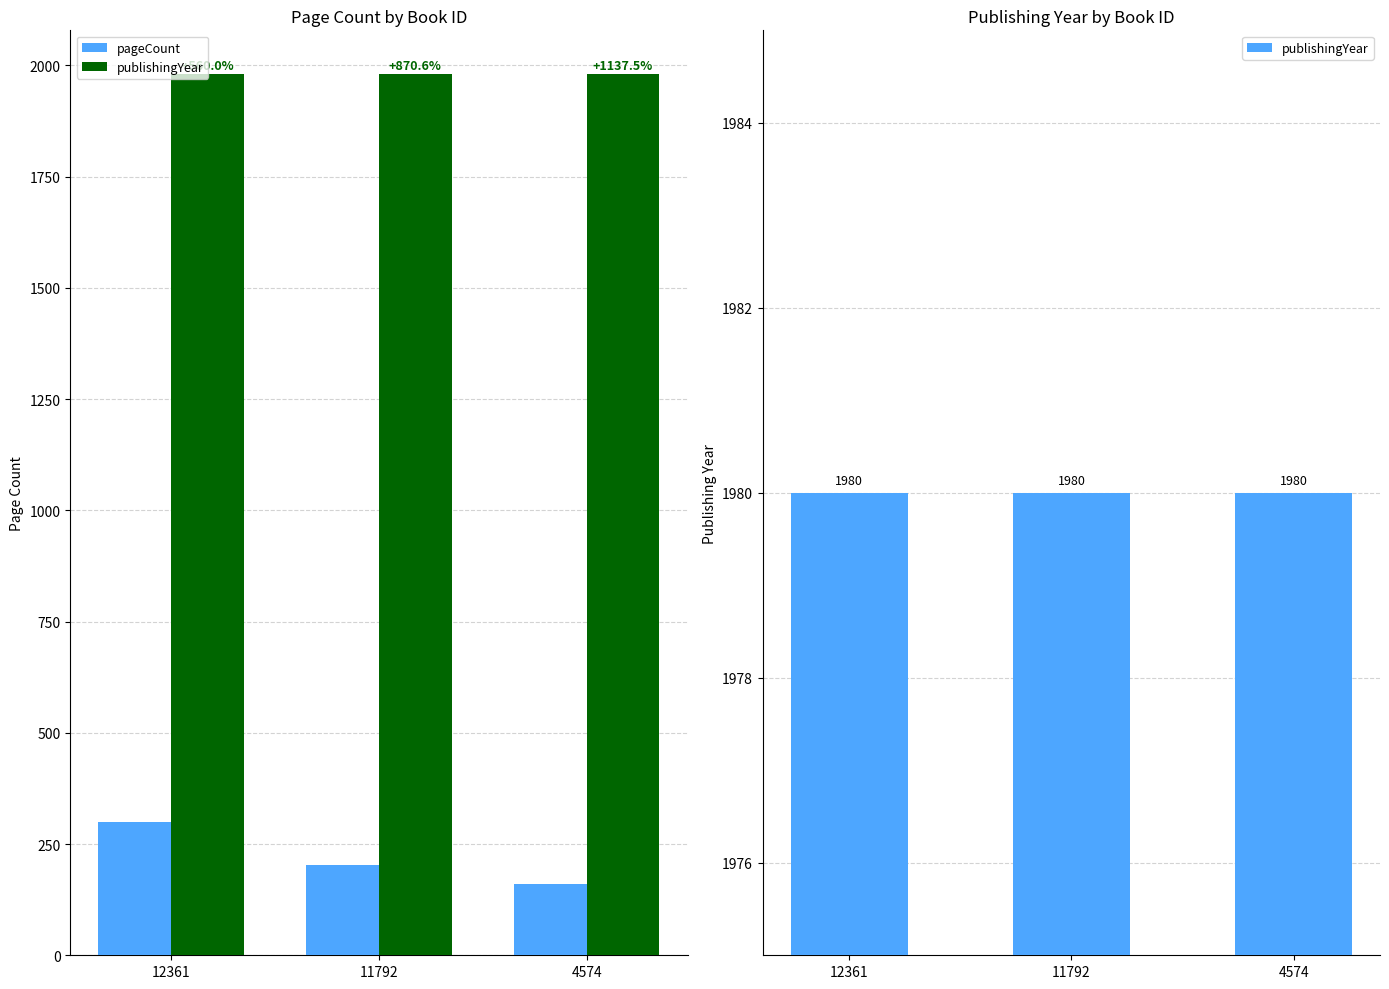

What is the greatest value displayed?

1980